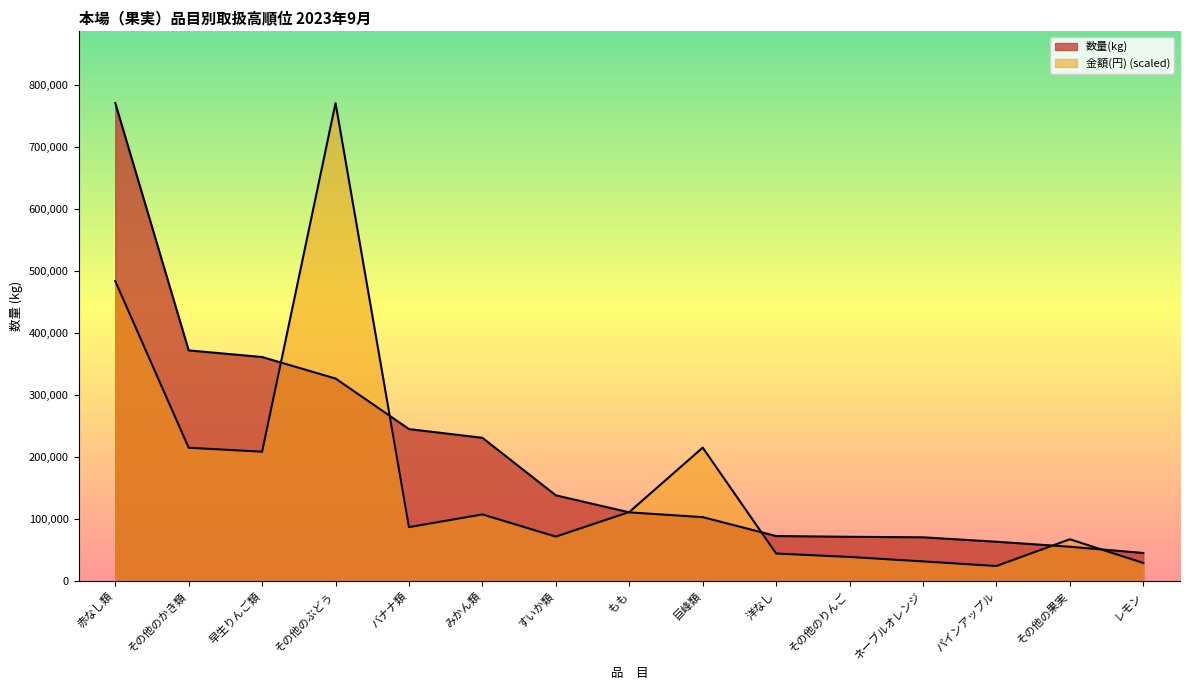

How many data points in 金額(円) are less than 87386?

7